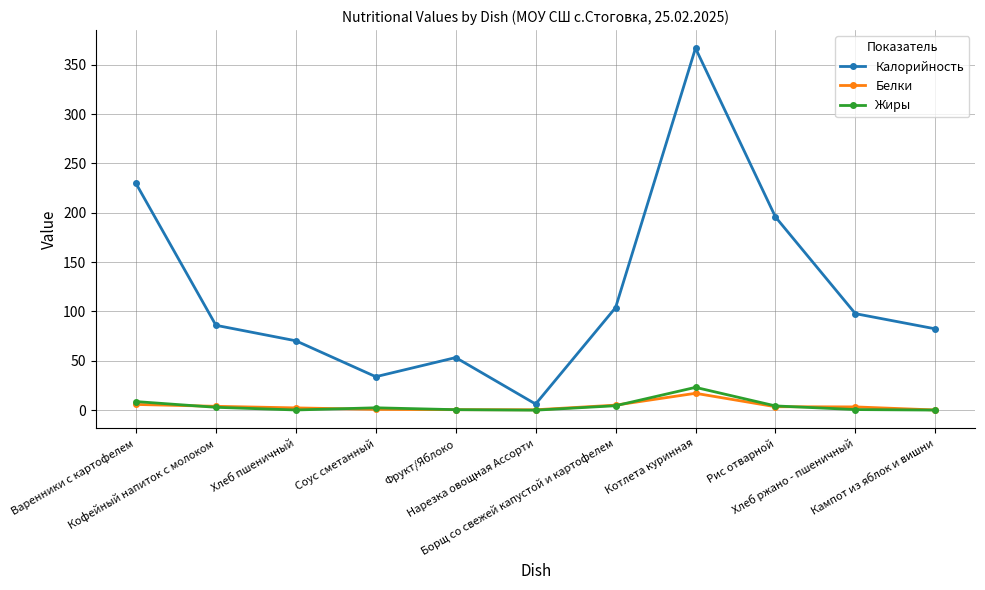

What is the label of the 10th point from the left?

Хлеб ржано - пшеничный